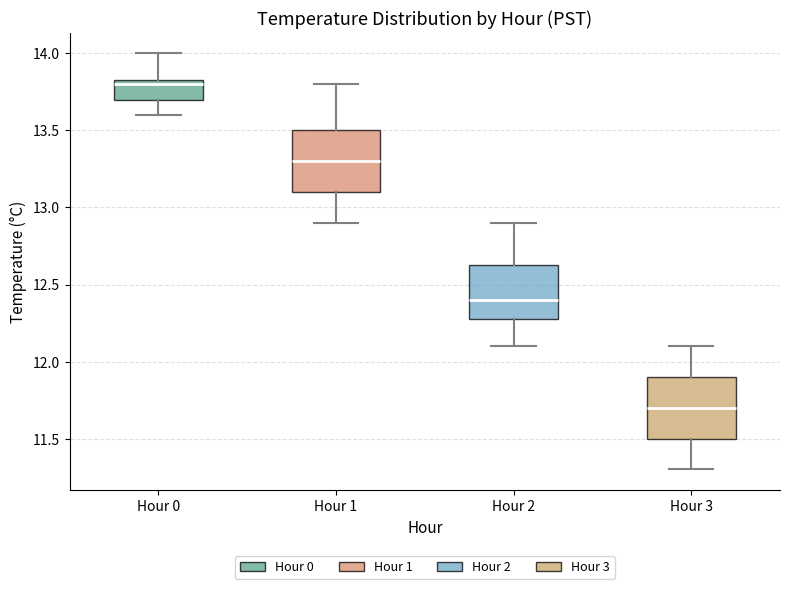

Reading left to right, transcribe this box plot: for each box, give where its median line is, the range the box spans, and where its two whiskers end, as read against the y-axis. The values are not printed on the chart, so give them approximately, as read against the axis.

Hour 0: median 13.80, box 13.70 to 13.85, whiskers 13.60 to 14.00
Hour 1: median 13.30, box 13.10 to 13.50, whiskers 12.90 to 13.80
Hour 2: median 12.40, box 12.30 to 12.65, whiskers 12.10 to 12.90
Hour 3: median 11.70, box 11.50 to 11.90, whiskers 11.30 to 12.10